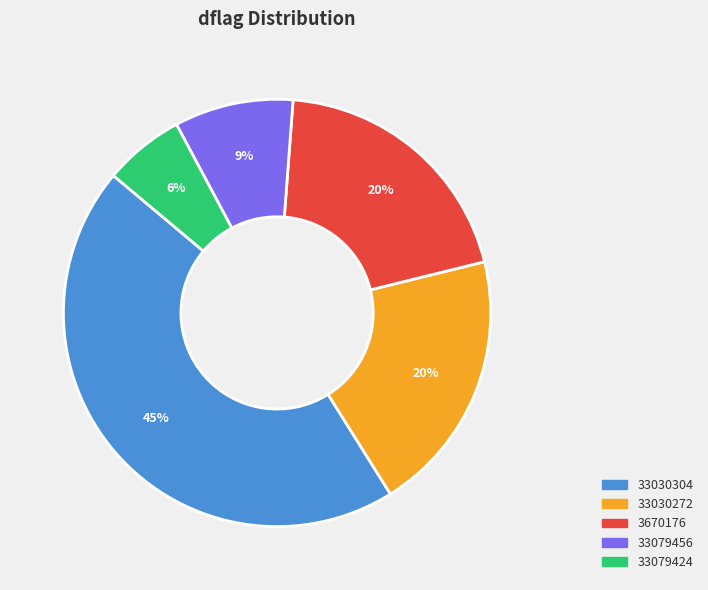

Approximately how many times larger is the value at 33079424 compared to 3670176?

0.3